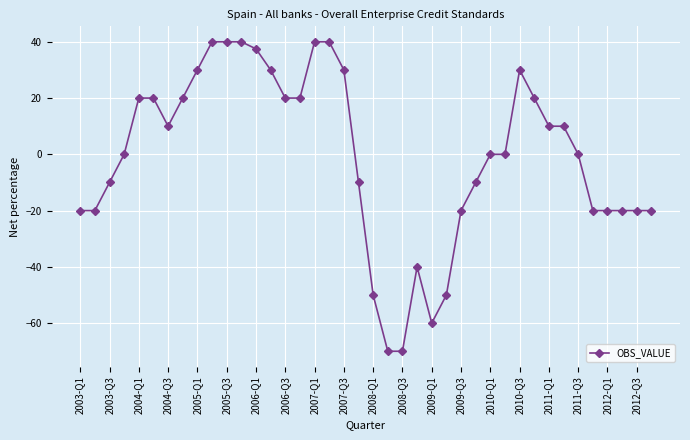

What is the smallest value displayed?

-70.0